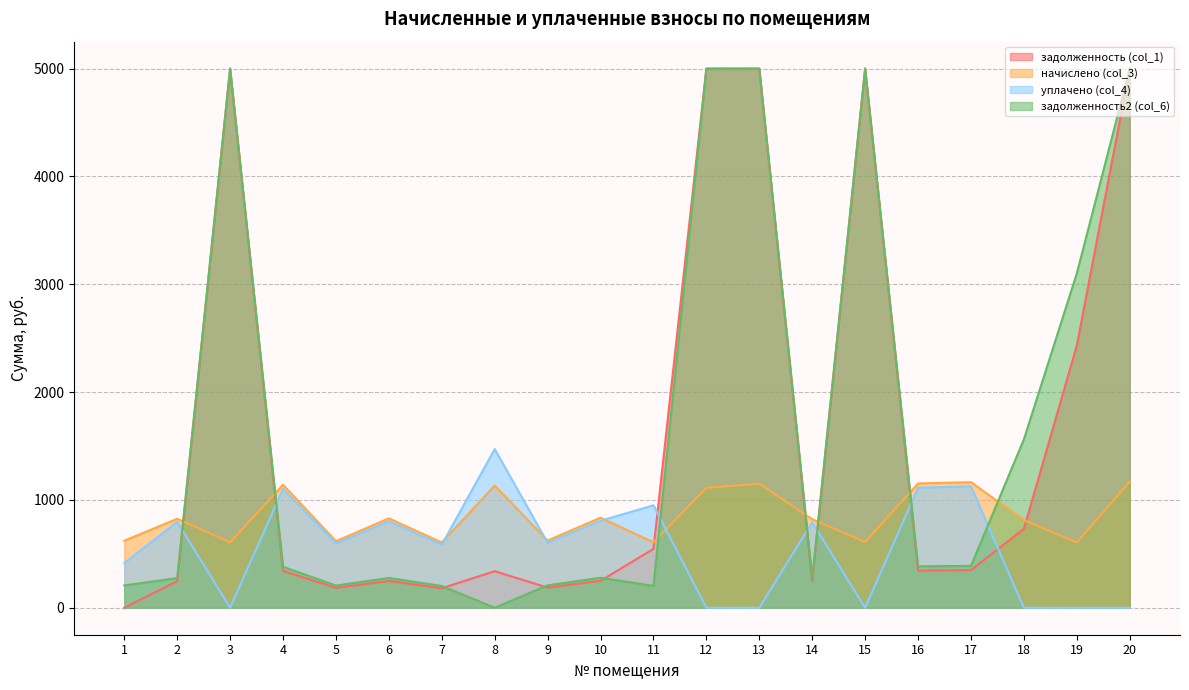

At which category does начислено (col_3) reach its first local peak?

2